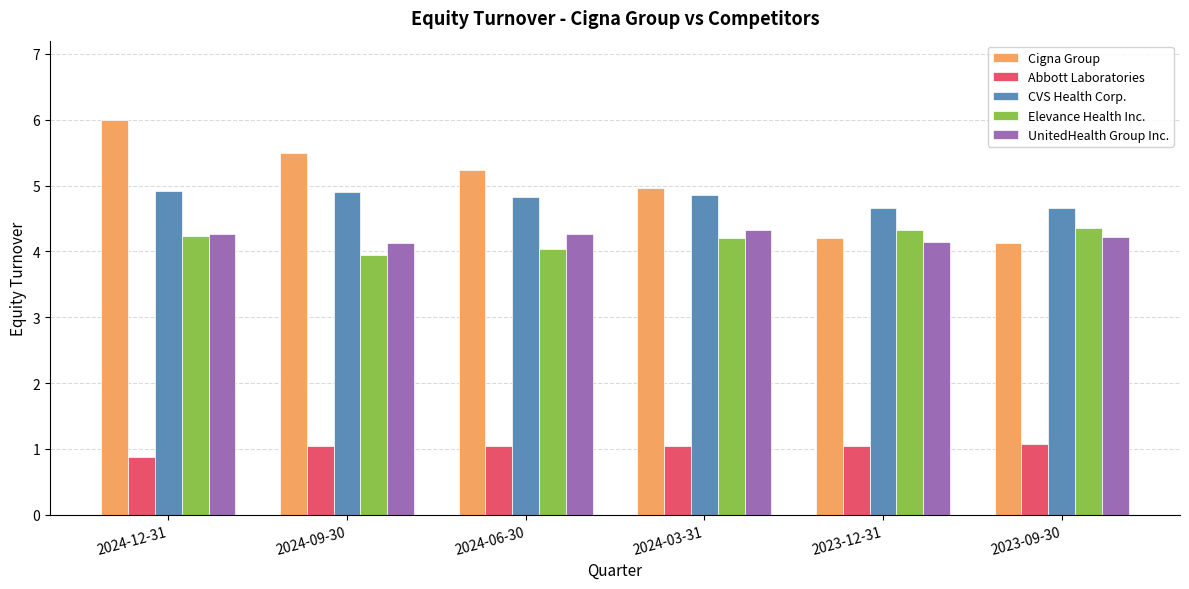

What is the minimum value shown in the chart?

0.9